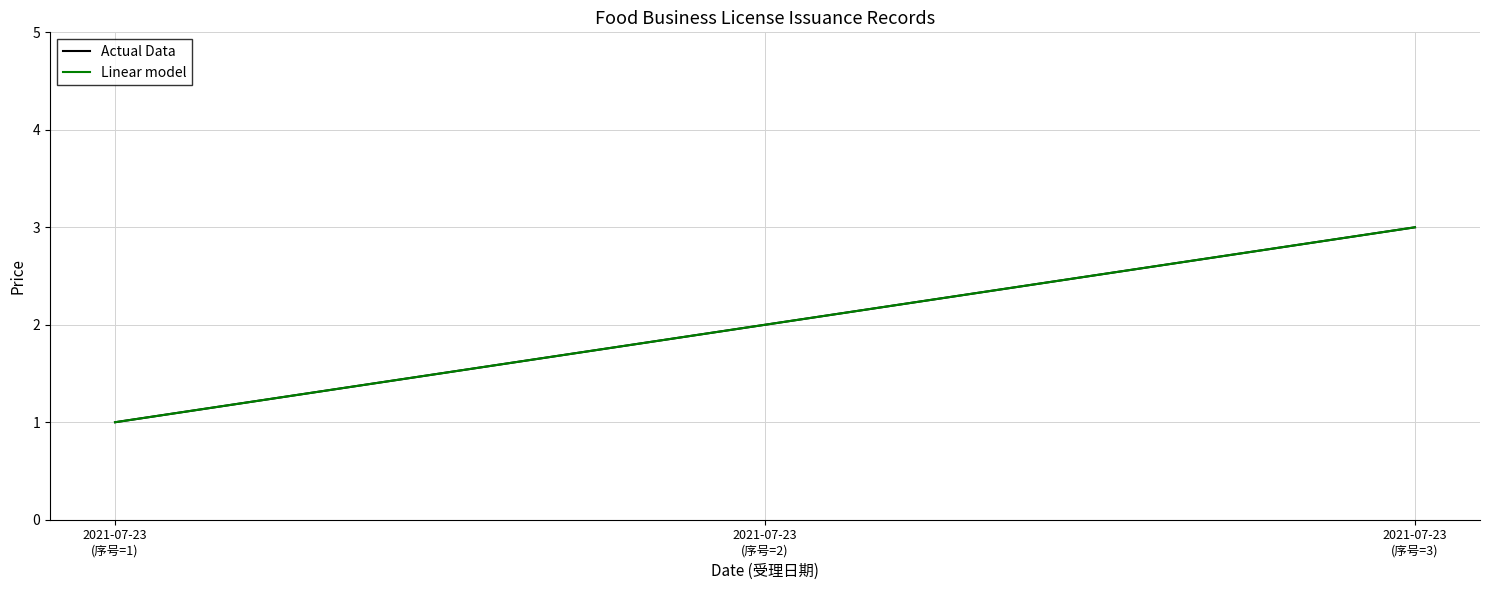

At which label does Actual Data reach its minimum?

2021-07-23
(序号=1)